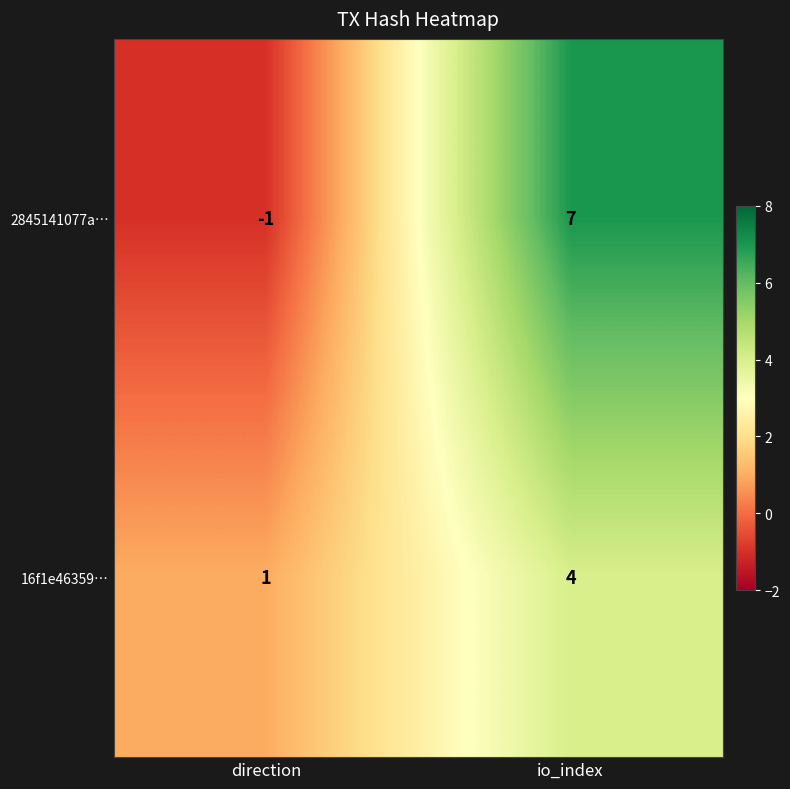

Which series has the widest spread of values?

2845141077a…